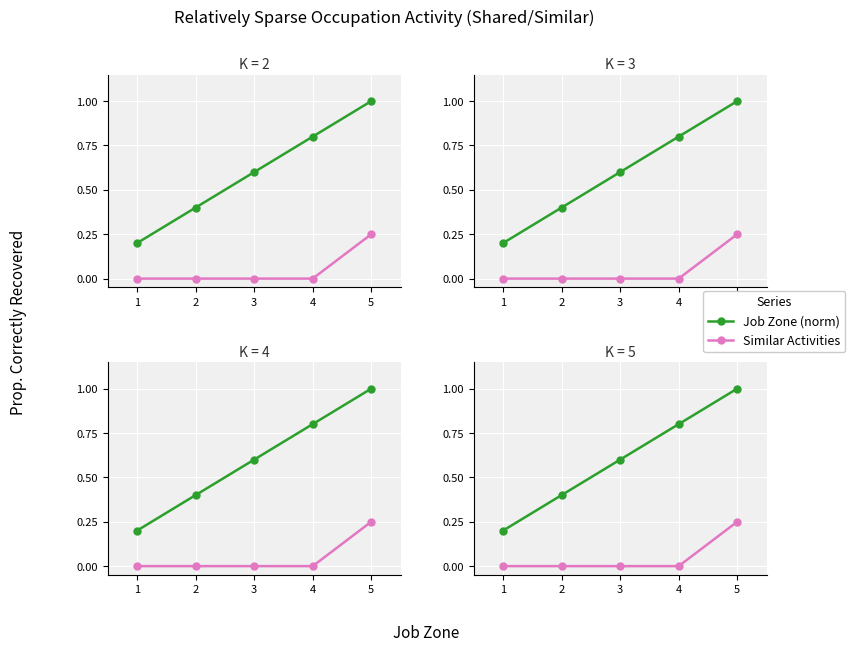

The value of Similar Activities at 5 is 0.4. True or false?

False